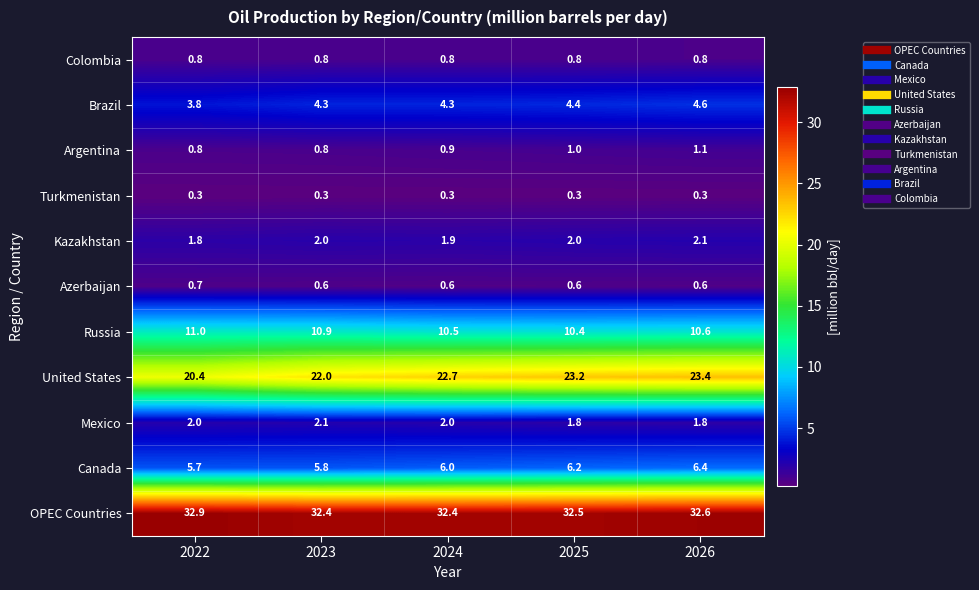

How many categories are shown in the chart?

5